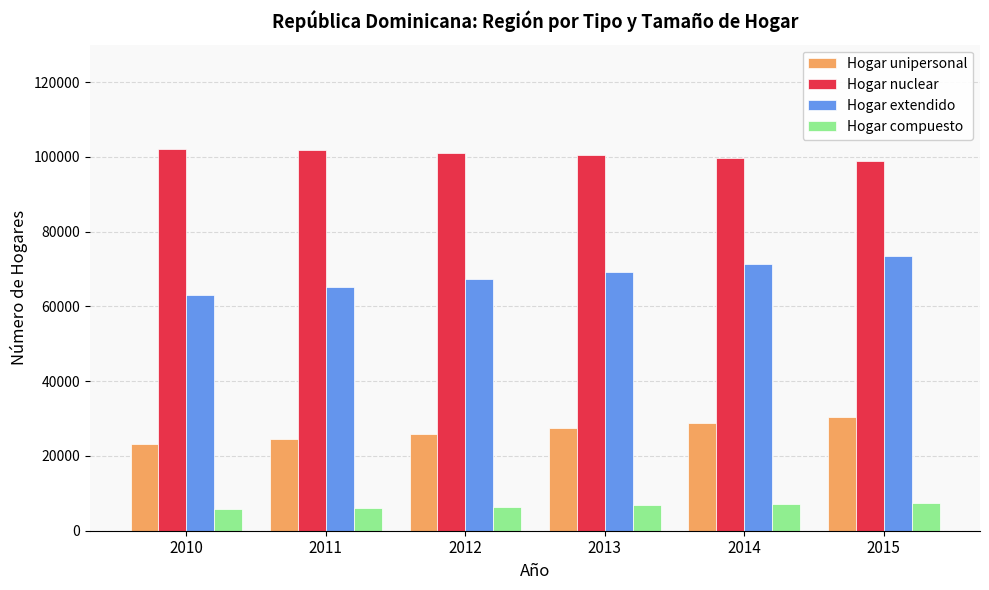

Rank the series by their average value, from highest to lowest.

Hogar nuclear, Hogar extendido, Hogar unipersonal, Hogar compuesto